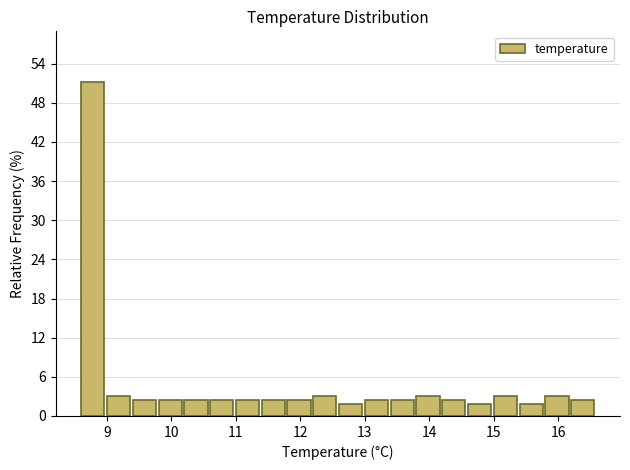

Reading left to right, list every bar in this chart as the range it spans on the x-axis followed by its height. The values are not printed on the chart, so give them approximately, as read against the axis.

8.6 to 9.0: 51
9.0 to 9.4: 3
9.4 to 9.8: 3
9.8 to 10.2: 3
10.2 to 10.6: 3
10.6 to 11.0: 3
11.0 to 11.4: 3
11.4 to 11.8: 3
11.8 to 12.2: 3
12.2 to 12.6: 3
12.6 to 13.0: 2
13.0 to 13.4: 3
13.4 to 13.8: 3
13.8 to 14.2: 3
14.2 to 14.6: 3
14.6 to 15.0: 2
15.0 to 15.4: 3
15.4 to 15.8: 2
15.8 to 16.2: 3
16.2 to 16.6: 3